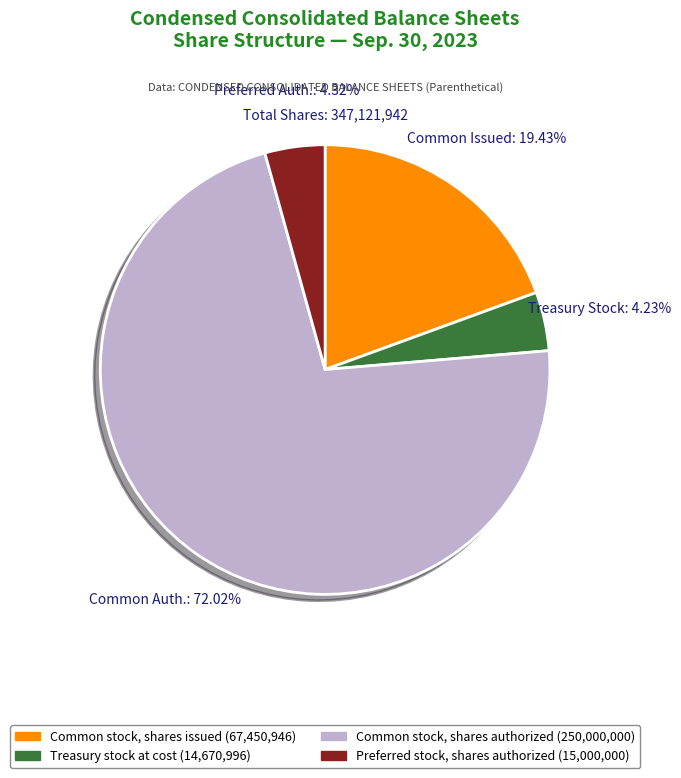

Count the number of slices in the pie.

4